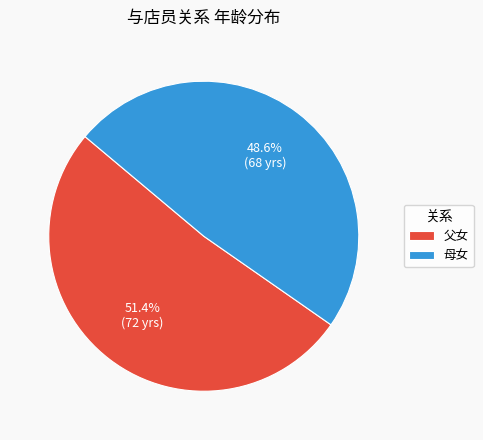

Approximately how many times larger is the value at 父女 compared to 母女?

1.1